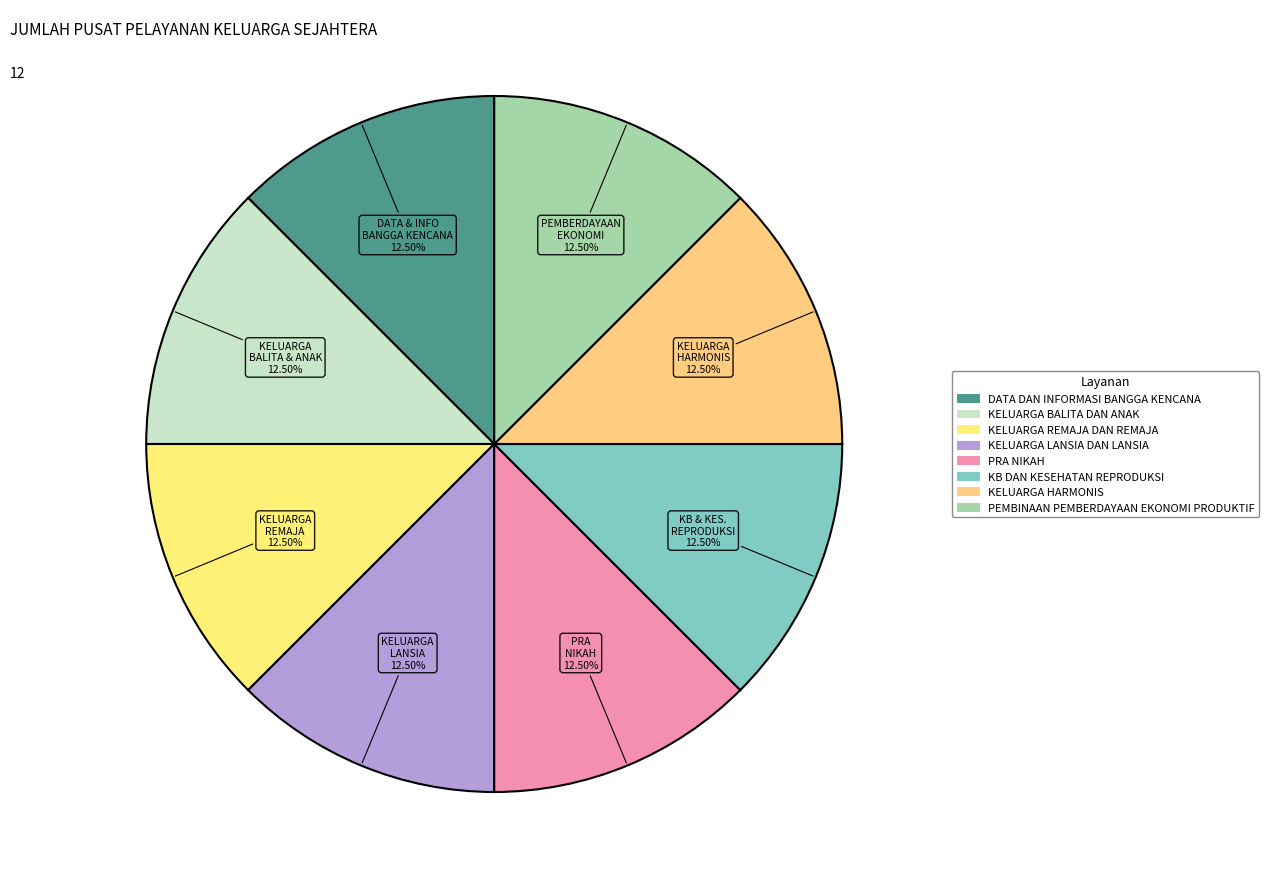

How many slices are in this pie chart?

8